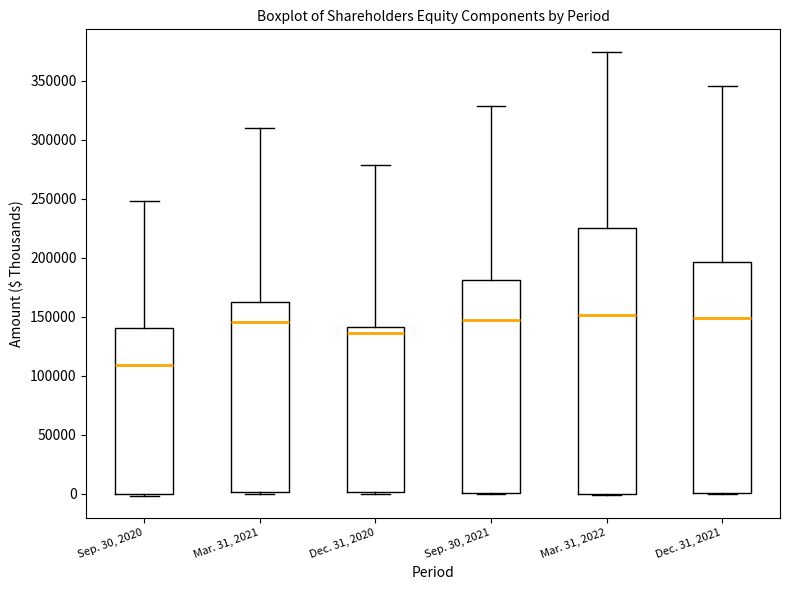

Comparing the boxes themselves (not the whiskers), which one is the tallest?

Mar. 31, 2022